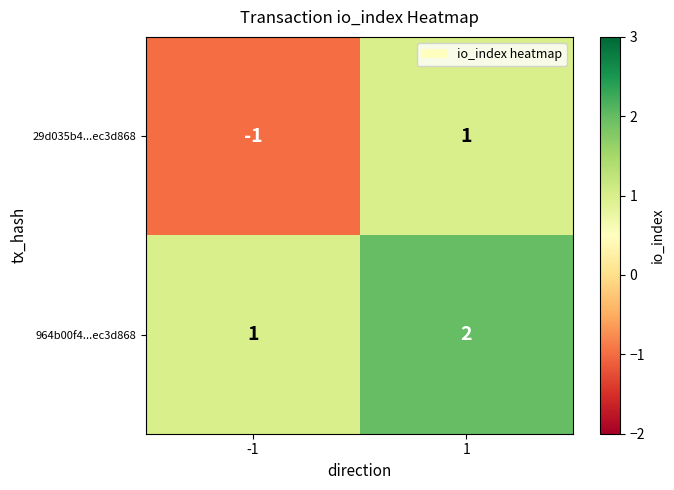

At 1, list the series in order from smallest to largest.

29d035b4...ec3d868, 964b00f4...ec3d868